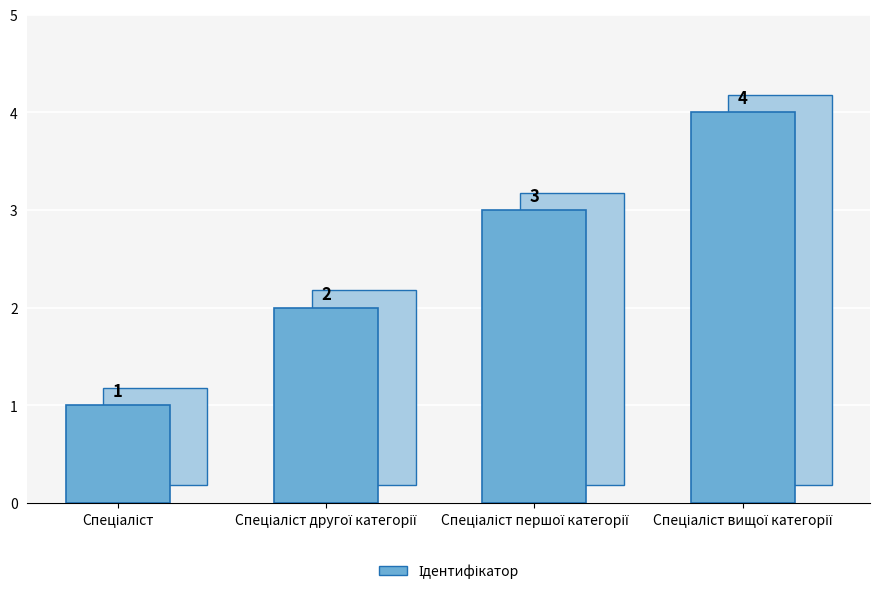

What is the maximum value shown in the chart?

4